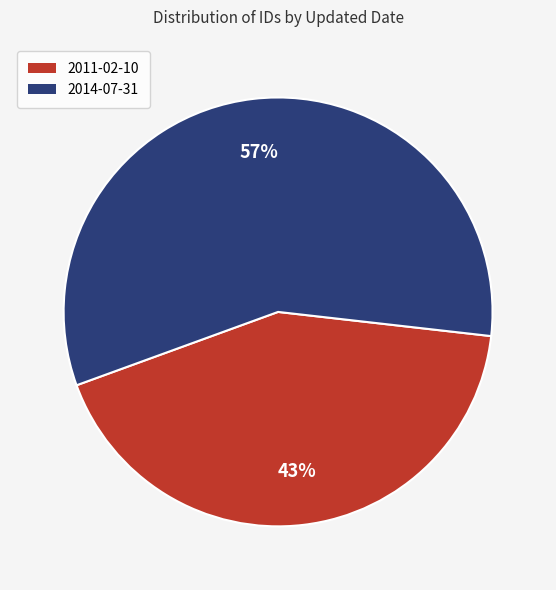

Is it true that 2014-07-31 is 67% of the pie?

False